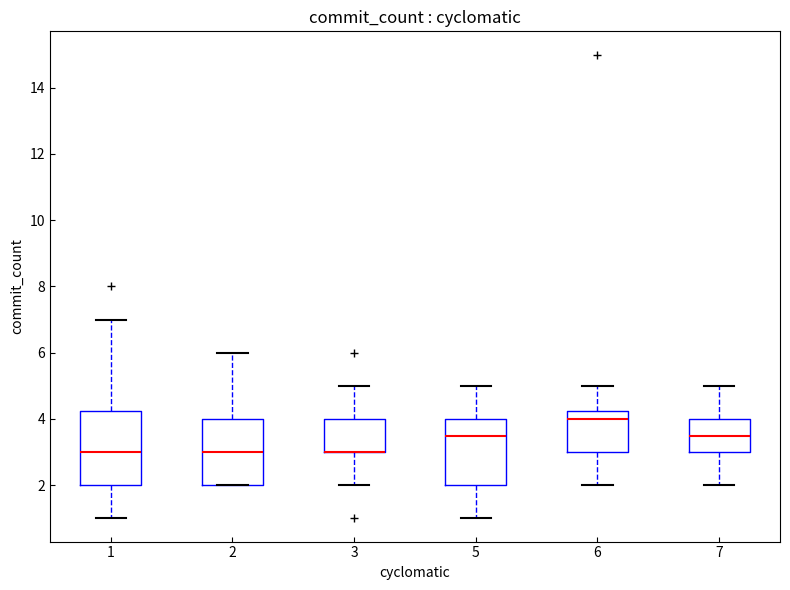

Reading left to right, transcribe this box plot: for each box, give where its median line is, the range the box spans, and where its two whiskers end, as read against the y-axis. The values are not printed on the chart, so give them approximately, as read against the axis.

1: median 3.0, box 2.0 to 4.2, whiskers 1.0 to 7.0
2: median 3.0, box 2.0 to 4.0, whiskers 2.0 to 6.0
3: median 3.0 (drawn on the box's lower edge), box 3.0 to 4.0, whiskers 2.0 to 5.0
5: median 3.6, box 2.0 to 4.0, whiskers 1.0 to 5.0
6: median 4.0, box 3.0 to 4.2, whiskers 2.0 to 5.0
7: median 3.6, box 3.0 to 4.0, whiskers 2.0 to 5.0